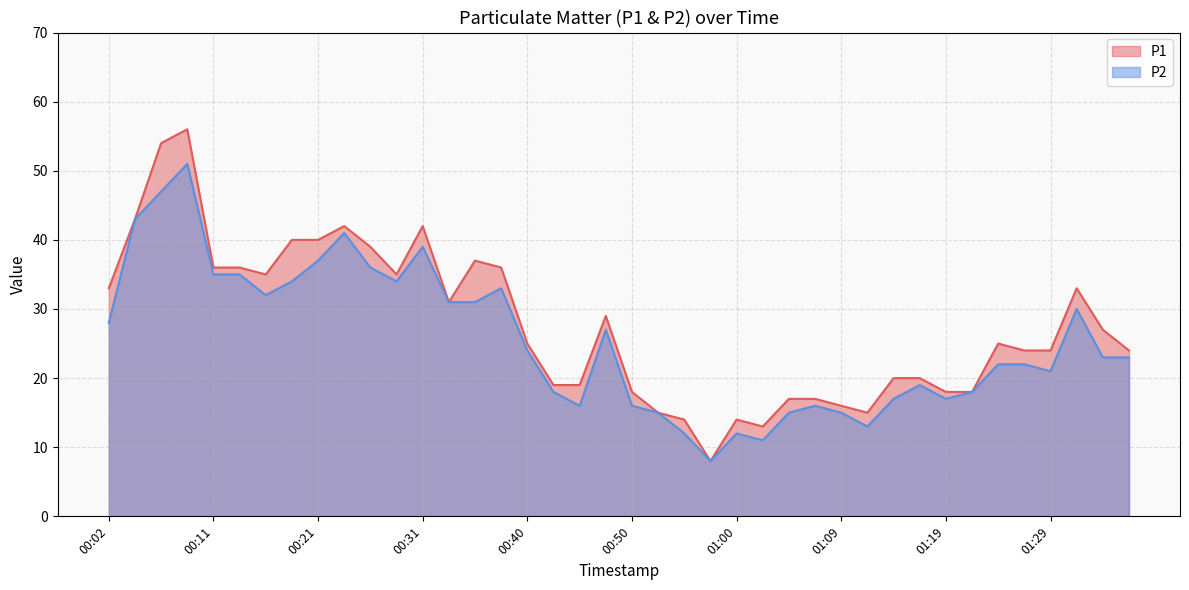

Which series has the largest range (max minus min)?

P1